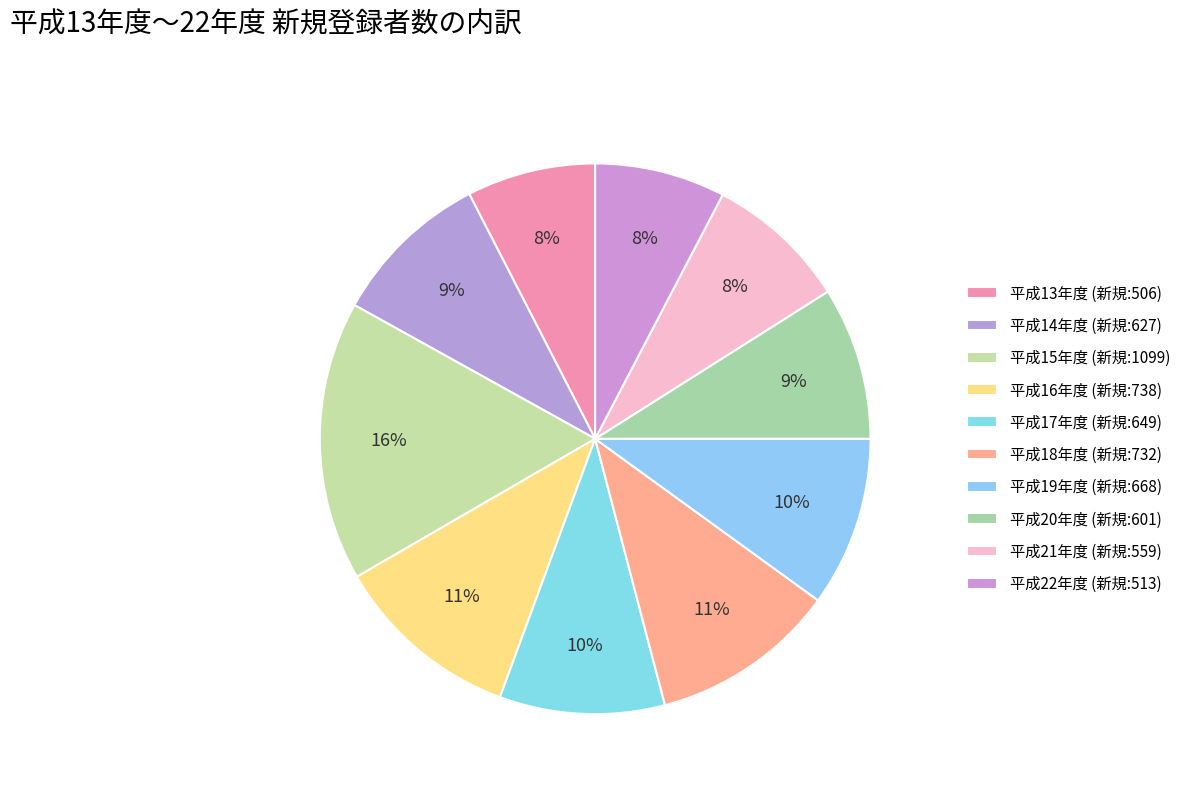

Count the number of slices in the pie.

10